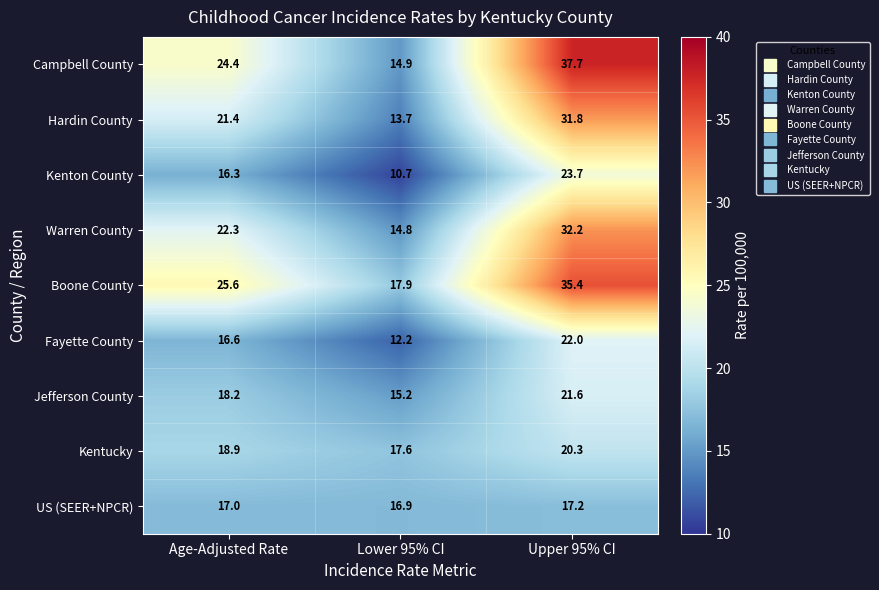

Reading left to right, list all the values displayed in this chart.

Campbell County: 24.4	14.9	37.7
Hardin County: 21.4	13.7	31.8
Kenton County: 16.3	10.7	23.7
Warren County: 22.3	14.8	32.2
Boone County: 25.6	17.9	35.4
Fayette County: 16.6	12.2	22.0
Jefferson County: 18.2	15.2	21.6
Kentucky: 18.9	17.6	20.3
US (SEER+NPCR): 17.0	16.9	17.2